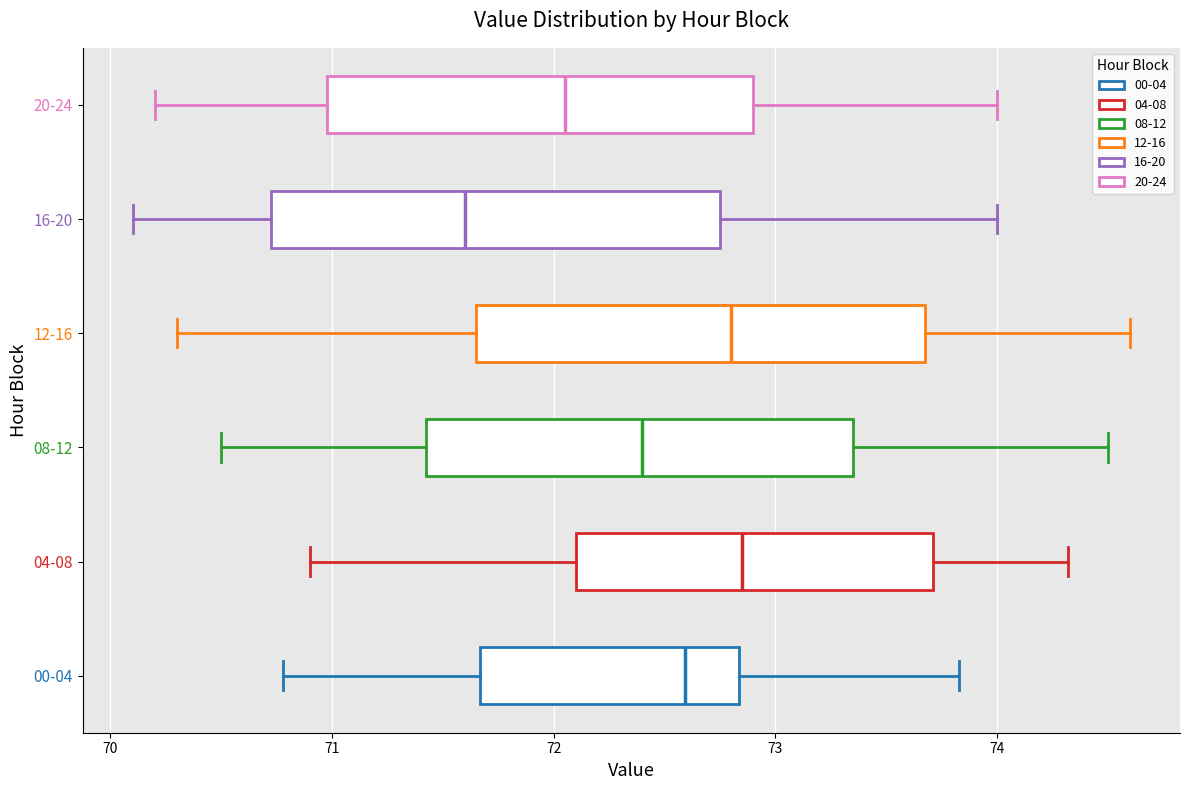

Reading bottom to top, transcribe this box plot: for each box, give where its median line is, the range the box spans, and where its two whiskers end, as read against the x-axis. The values are not printed on the chart, so give them approximately, as read against the axis.

00-04: median 72.6, box 71.7 to 72.8, whiskers 70.8 to 73.8
04-08: median 72.9, box 72.1 to 73.7, whiskers 70.9 to 74.3
08-12: median 72.4, box 71.4 to 73.4, whiskers 70.5 to 74.5
12-16: median 72.8, box 71.7 to 73.7, whiskers 70.3 to 74.6
16-20: median 71.6, box 70.7 to 72.8, whiskers 70.1 to 74.0
20-24: median 72.1, box 71.0 to 72.9, whiskers 70.2 to 74.0